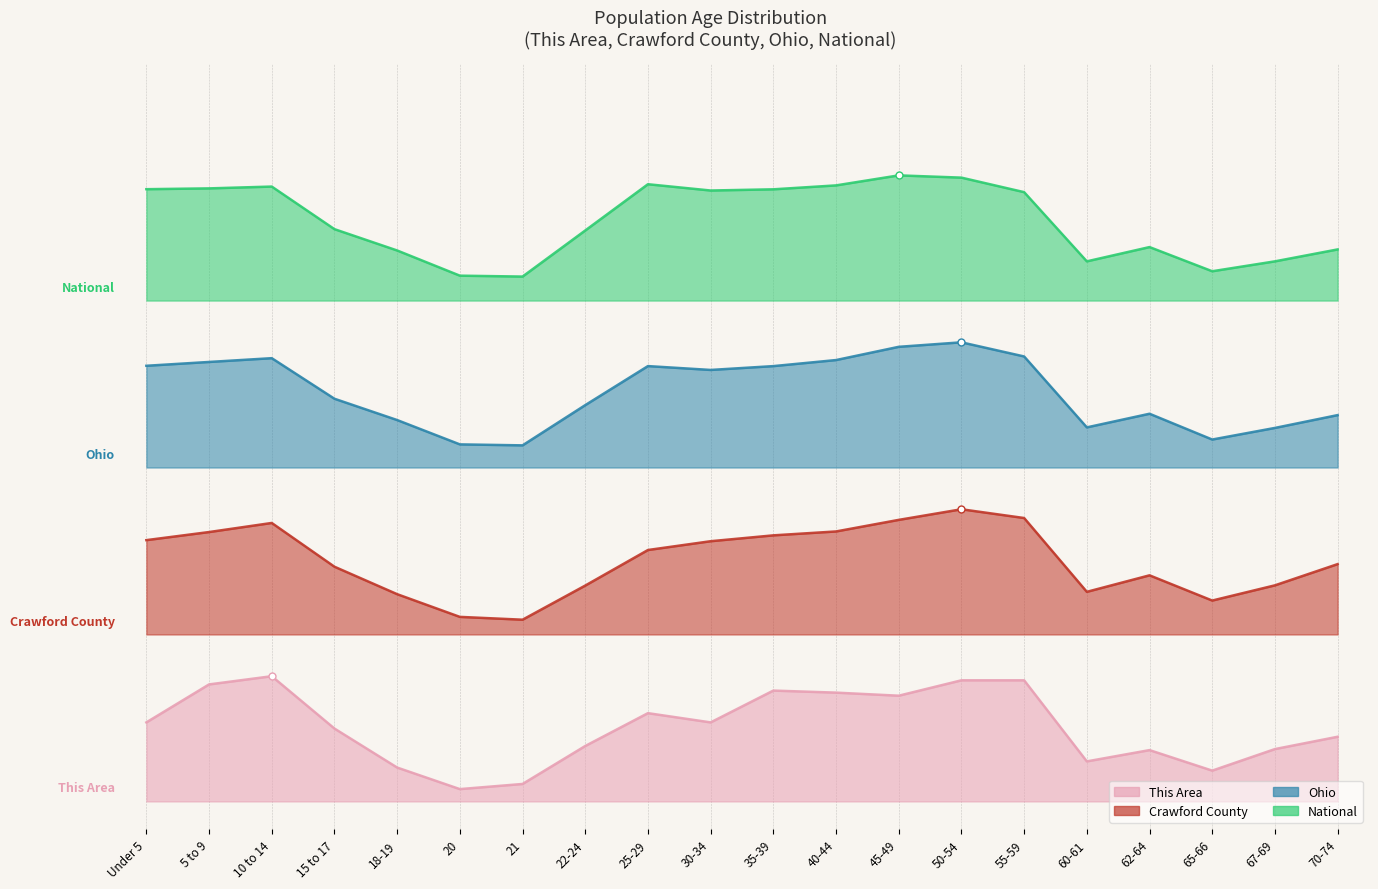

Which series changed the most between 62-64 and 65-66?

Ohio